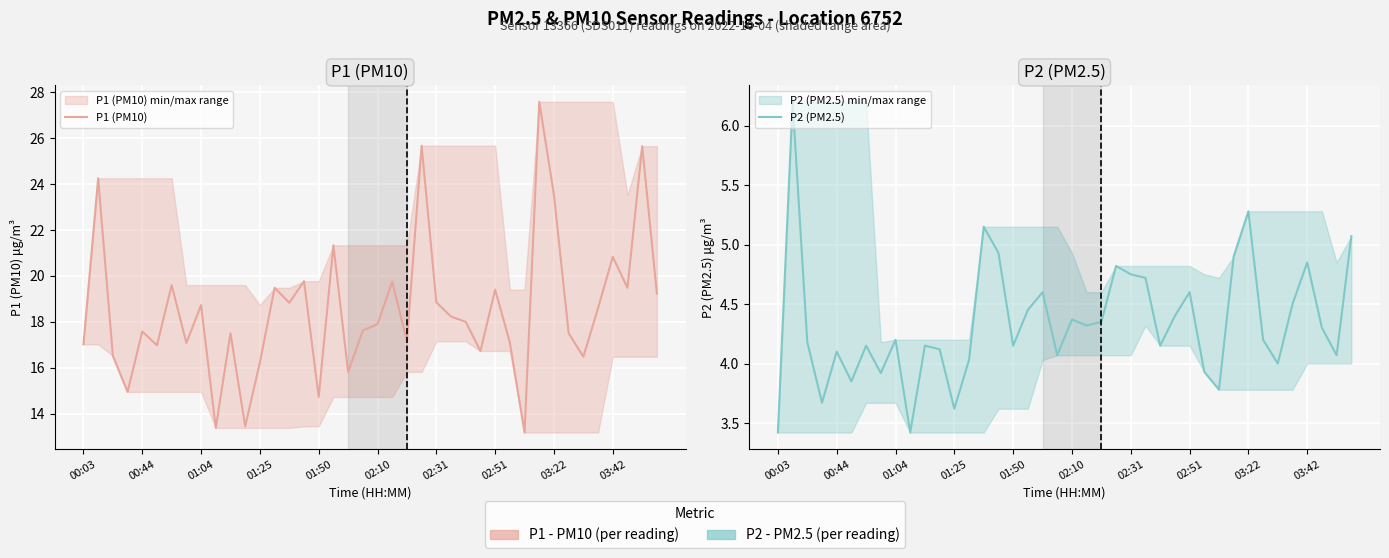

Reading left to right, extract all data points from this chart.

P1 (PM10): 17.0	24.2	16.5	14.9	17.6	17.0	19.6	17.1	18.7	13.4	17.5	13.4	16.2	19.5	18.8	19.8	14.7	21.3	15.8	17.6	17.9	19.8	17.1	25.7	18.9	18.2	18.0	16.7	19.4	17.1	13.2	27.6	23.5	17.5	16.5	18.6	20.8	19.5	25.6	19.2
P2 (PM2.5): 3.4	6.2	4.2	3.7	4.1	3.9	4.2	3.9	4.2	3.4	4.2	4.1	3.6	4.0	5.2	4.9	4.2	4.5	4.6	4.1	4.4	4.3	4.3	4.8	4.8	4.7	4.2	4.4	4.6	3.9	3.8	4.9	5.3	4.2	4.0	4.5	4.8	4.3	4.1	5.1